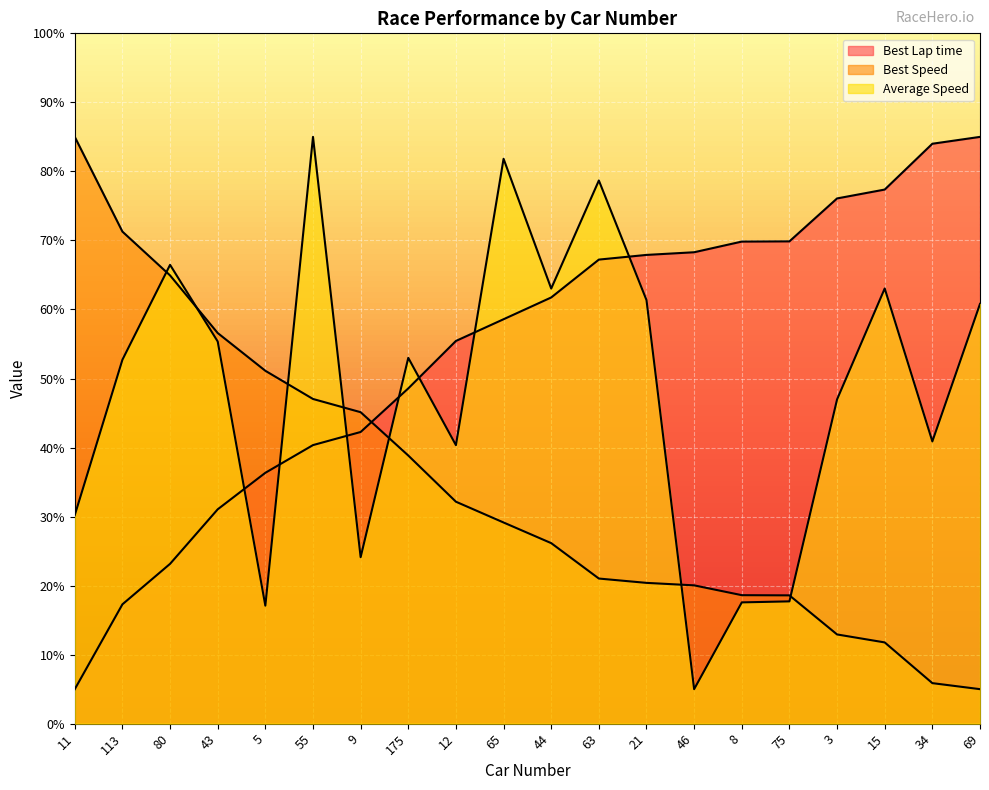

What value does the Best Speed series have at 175?

38.8